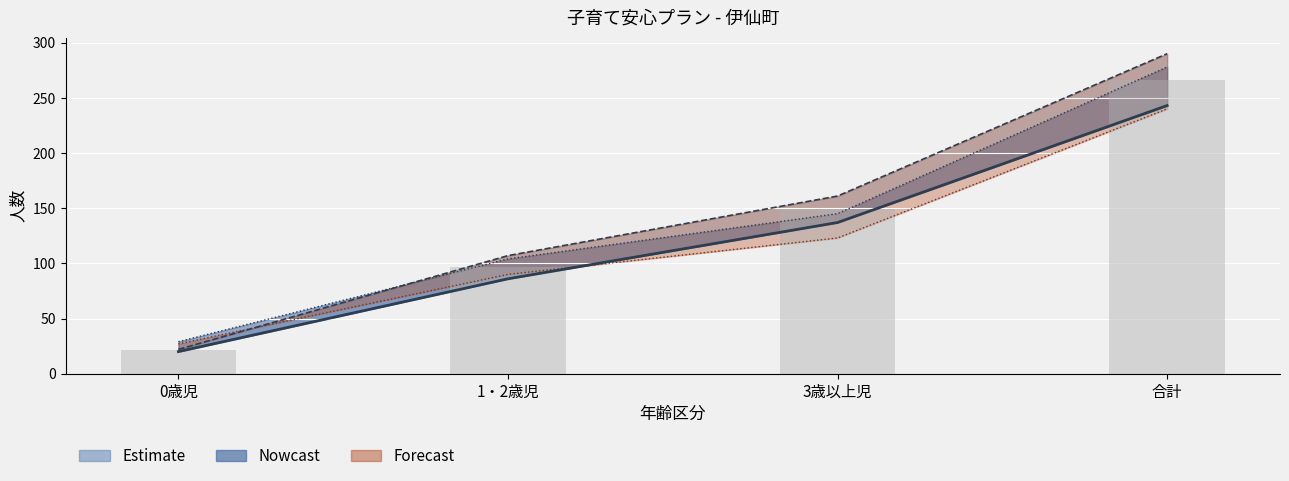

Reading left to right, list all the values displayed in this chart.

申込者数_実績: 20	86	137	243
利用定員数_実績: 22	107	161	290
申込者数_見込: 29	104	145	278
利用定員数_見込: 27	90	123	240